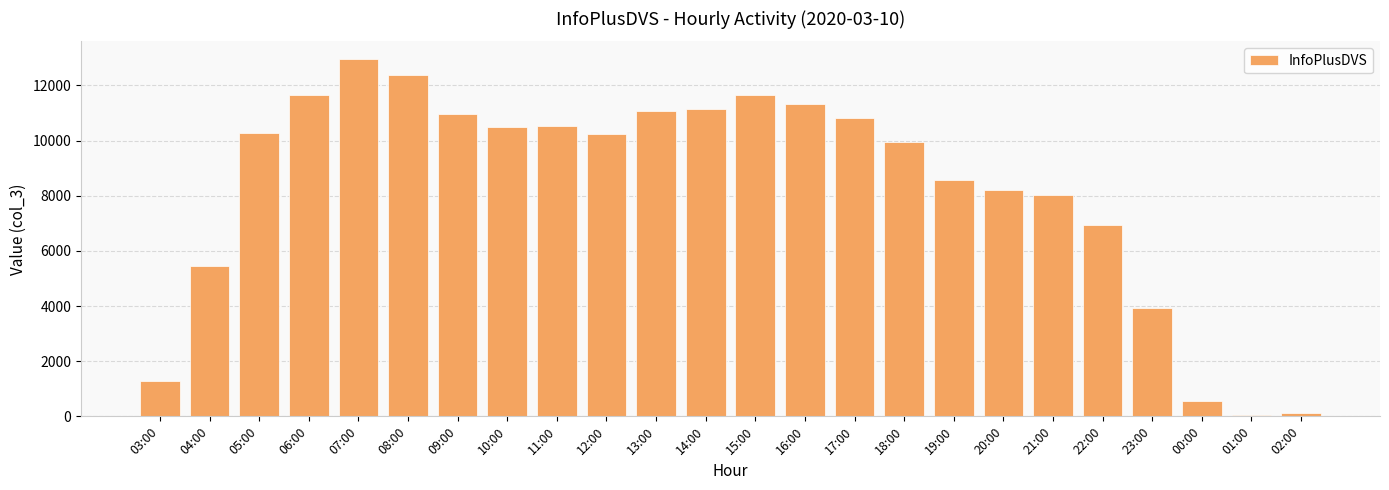

What is the label of the 21st bar from the right?

06:00